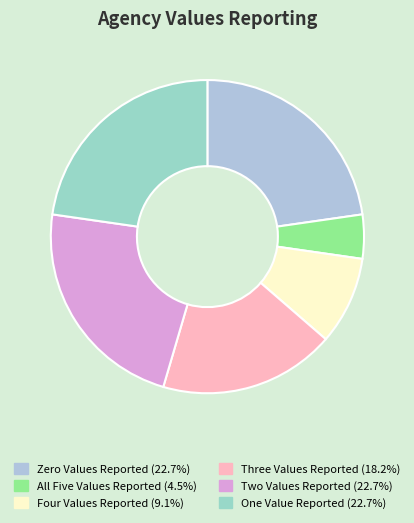

Is it true that All Five Values Reported is 5% of the pie?

True